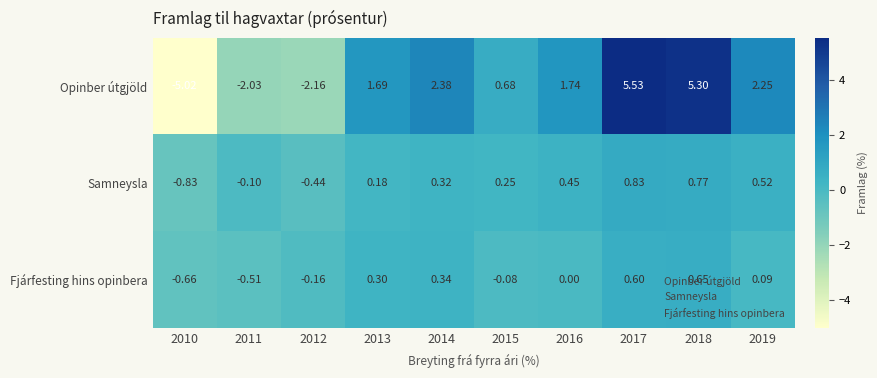

Between 2011 and 2016, which series saw the biggest shift?

Opinber útgjöld